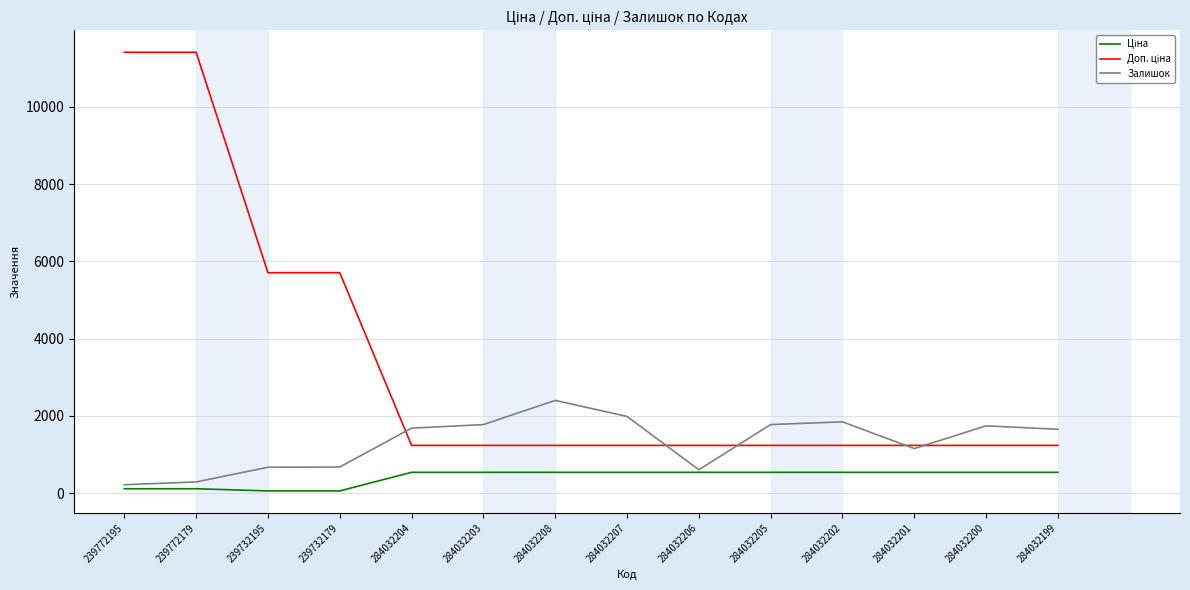

The Залишок series shows 3196.1 at 284032208. True or false?

False